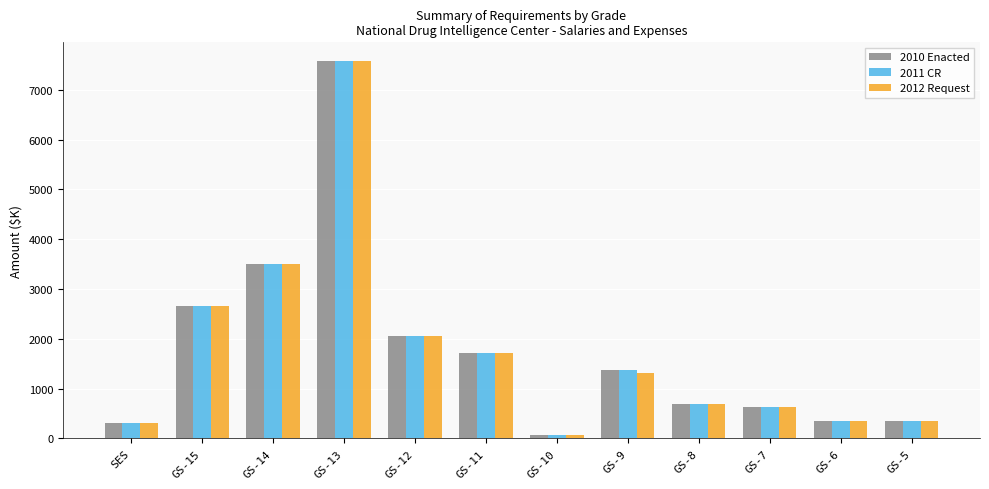

At how many categories does at least one series exceed 5210?

1